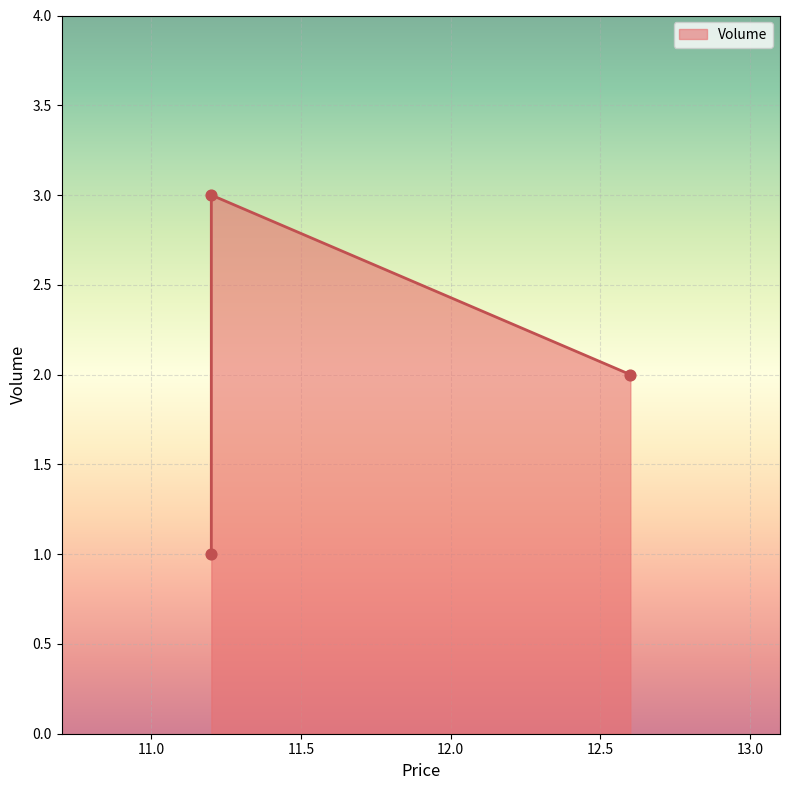

Which has a higher value, 12.6 or 11.2?

11.2